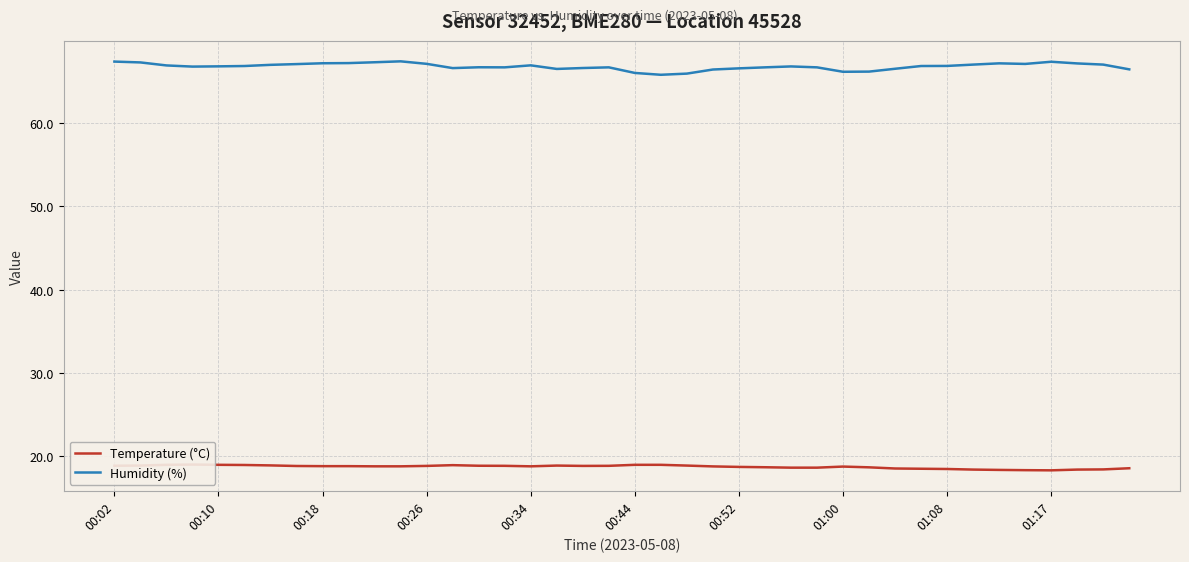

In Humidity (%), how many points are higher than both neighbors (excluding endpoints)?

7